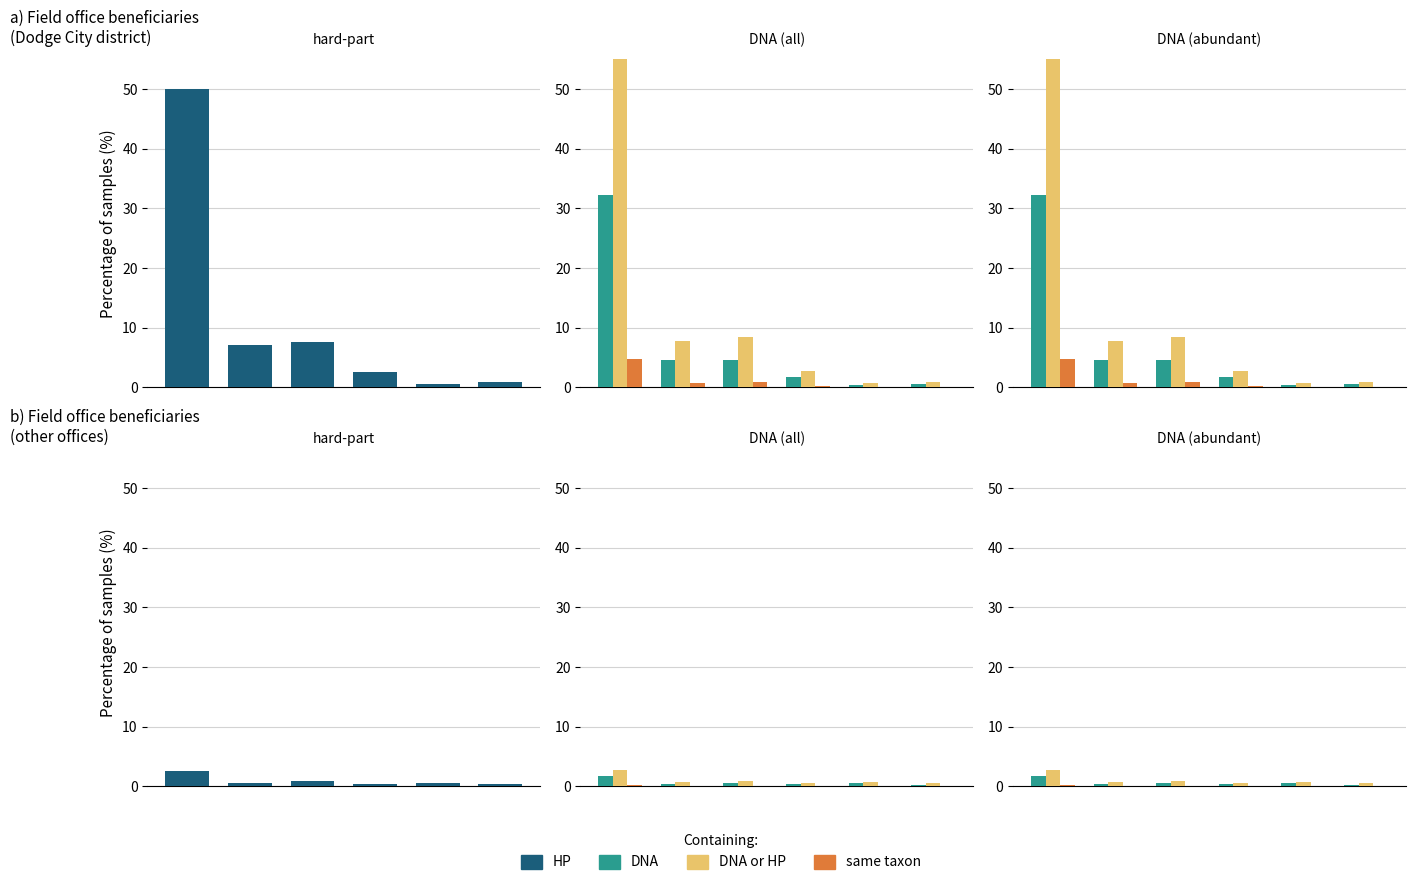

What is the total value across all series at 4?

1.9